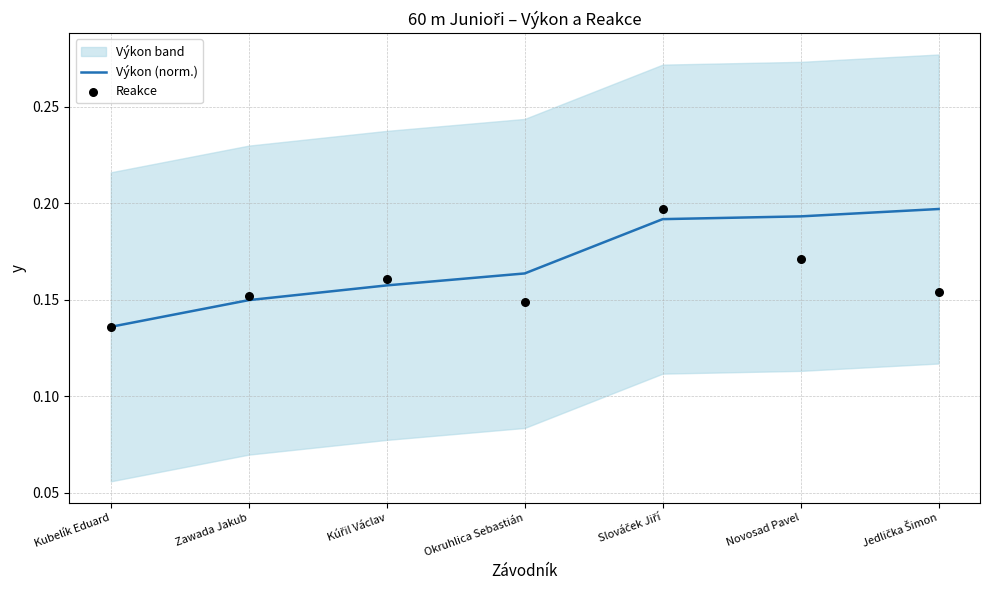

Which series has the largest total across all categories?

Výkon (norm.)